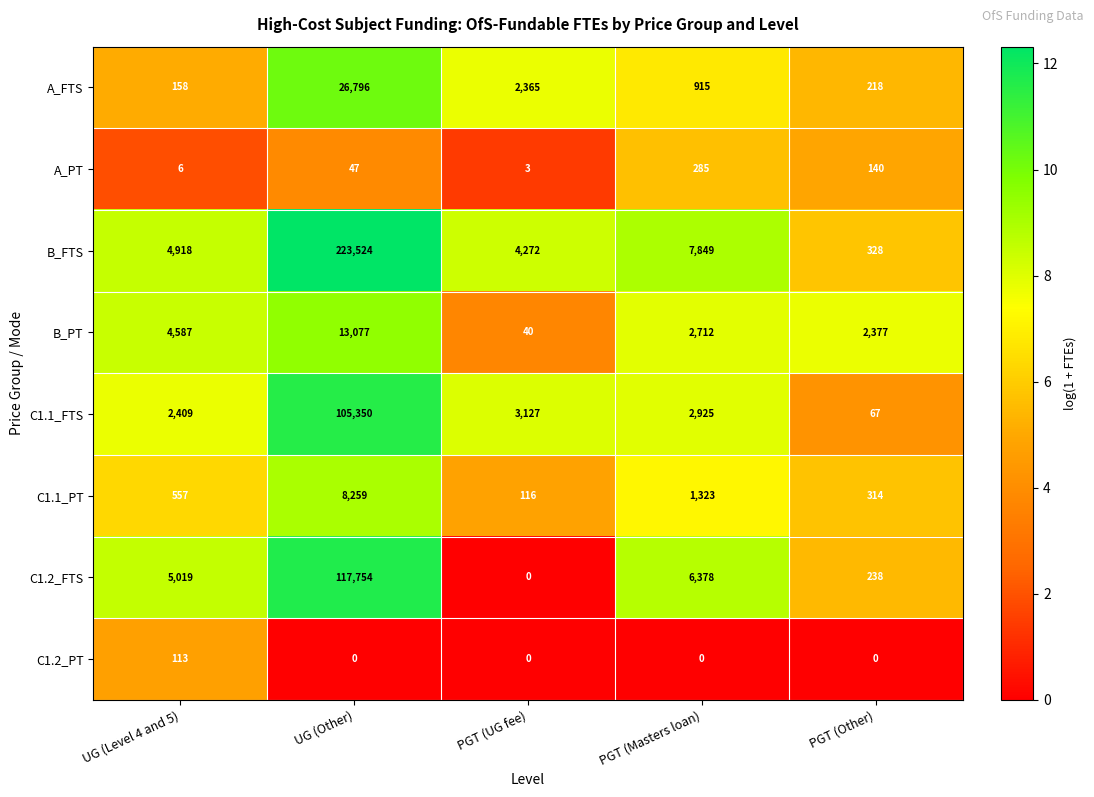

Which series has the largest total across all categories?

B_FTS